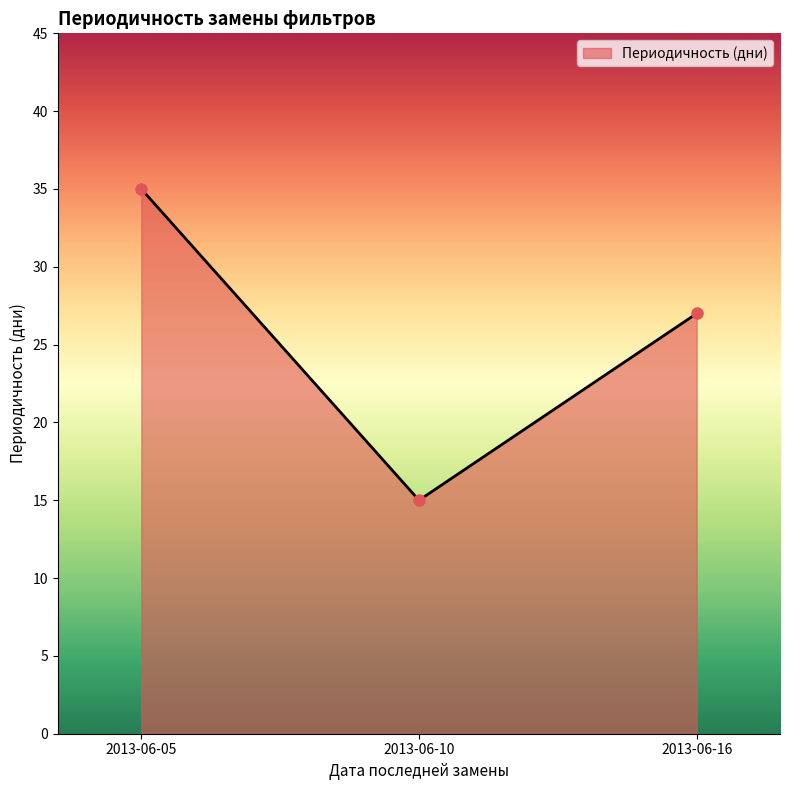

Does the chart have visible grid lines?

No